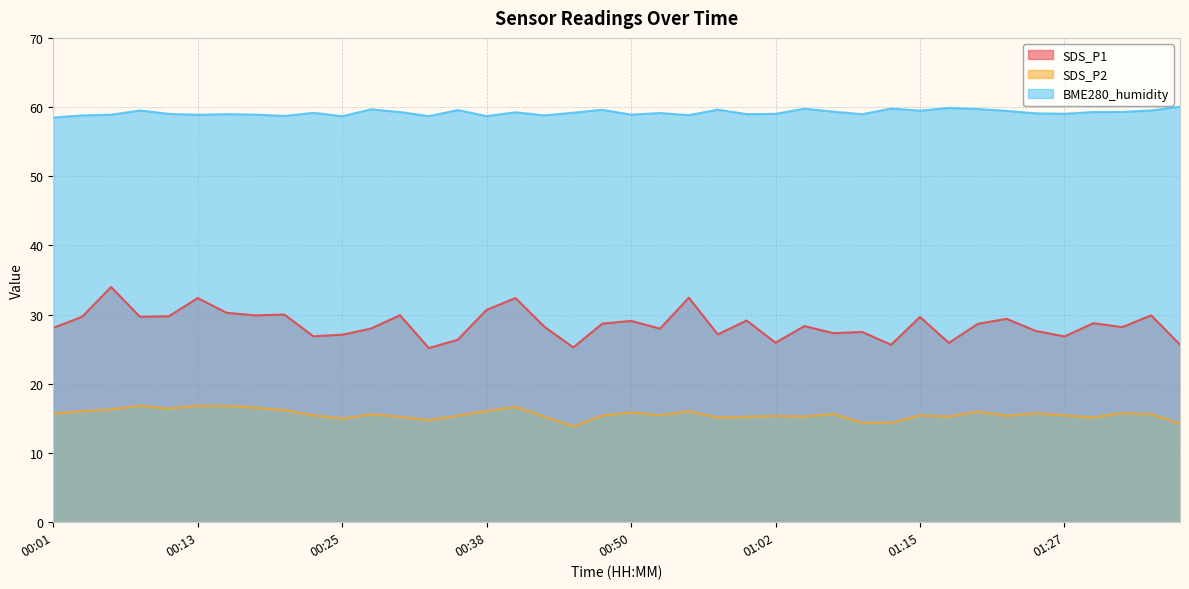

Rank the series at 01:17 from lowest to highest value.

SDS_P2, SDS_P1, BME280_humidity